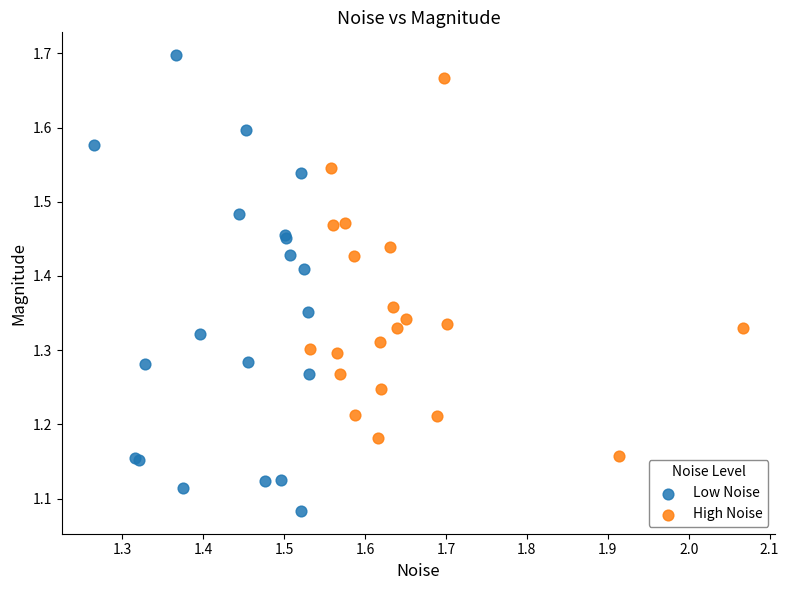

Which series reaches the minimum Y coordinate?

Low Noise